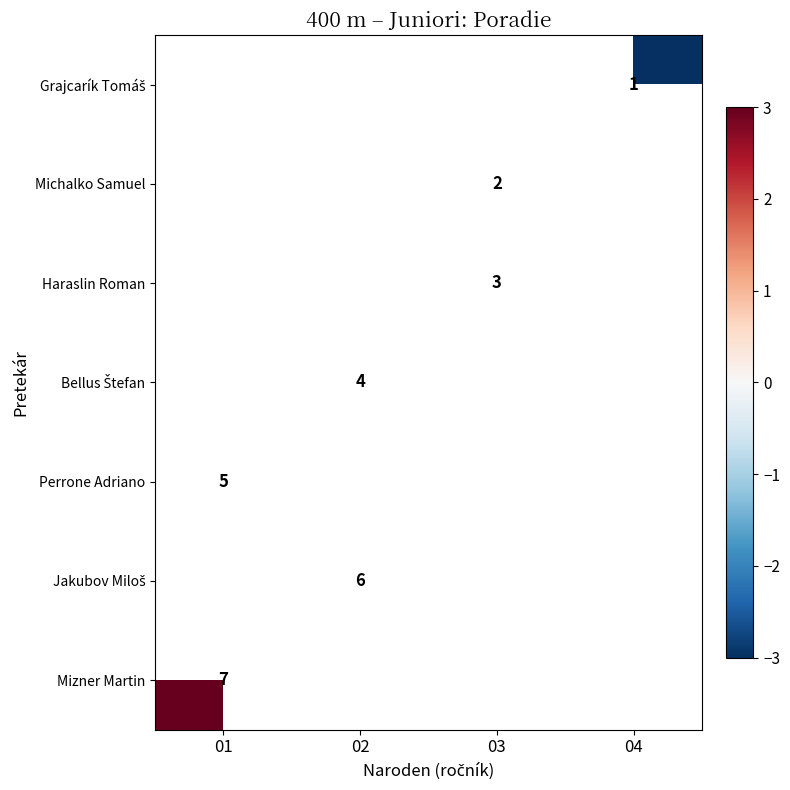

The value of row_6 at 01 is 3.0. True or false?

True